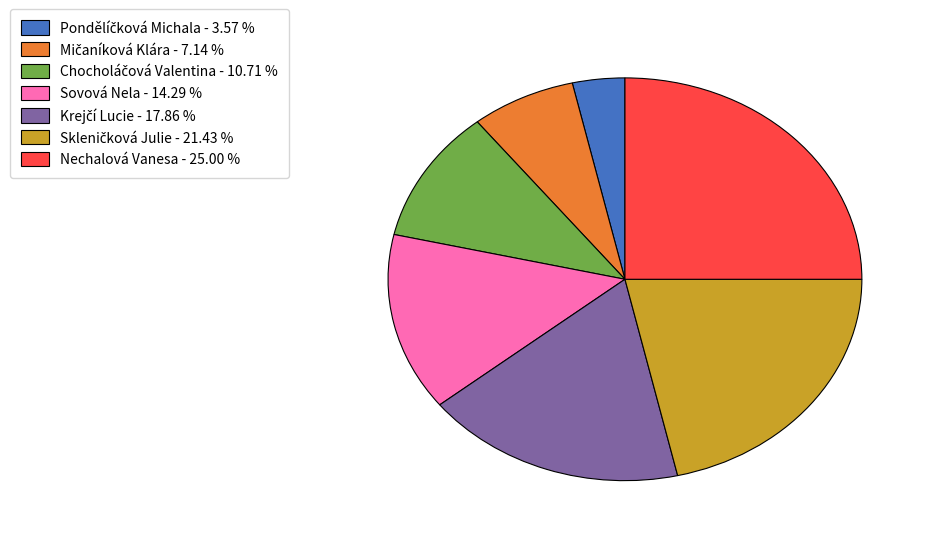

What is the largest slice in the pie chart?

Nechalová Vanesa